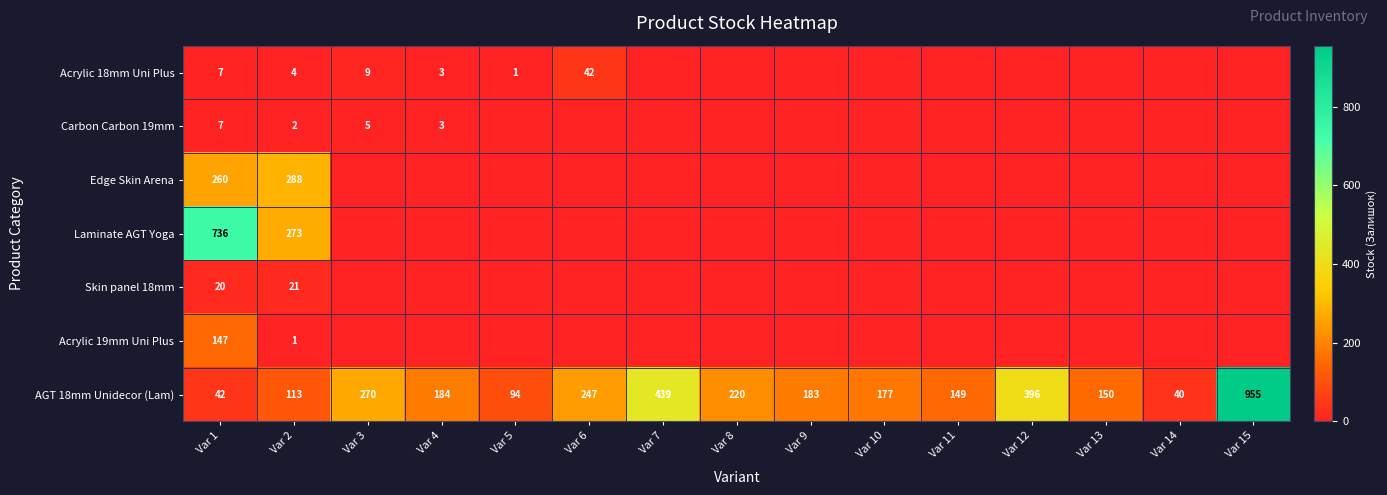

Between Var 15 and Var 14, which is larger?

Var 15